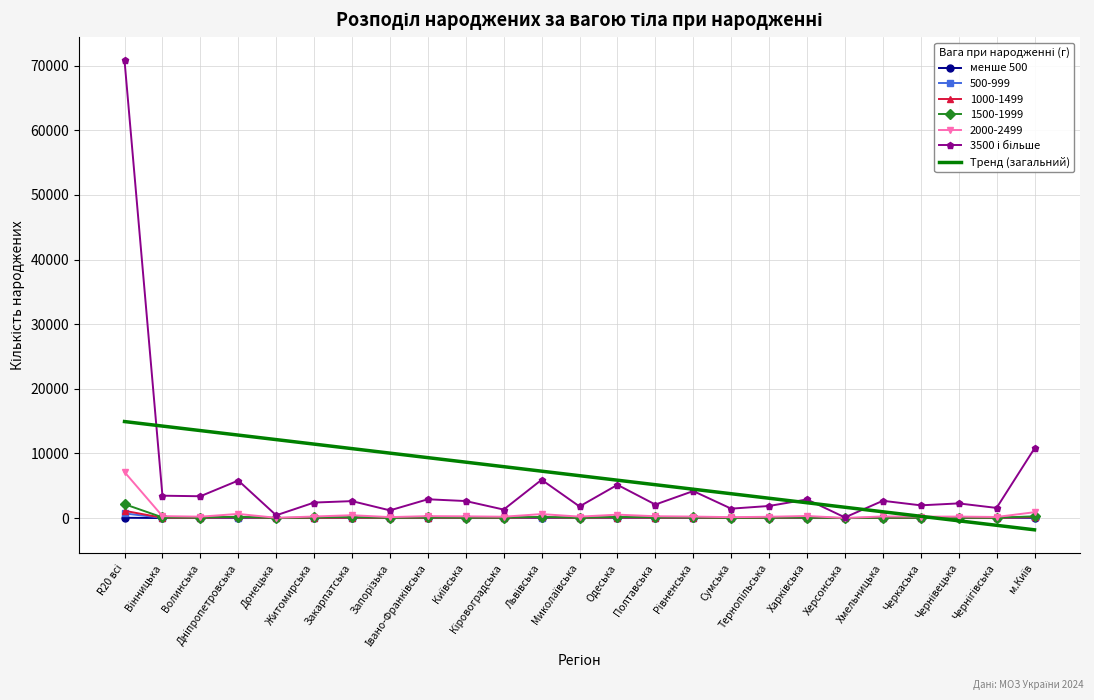

What is the maximum value shown in the chart?

70802.0